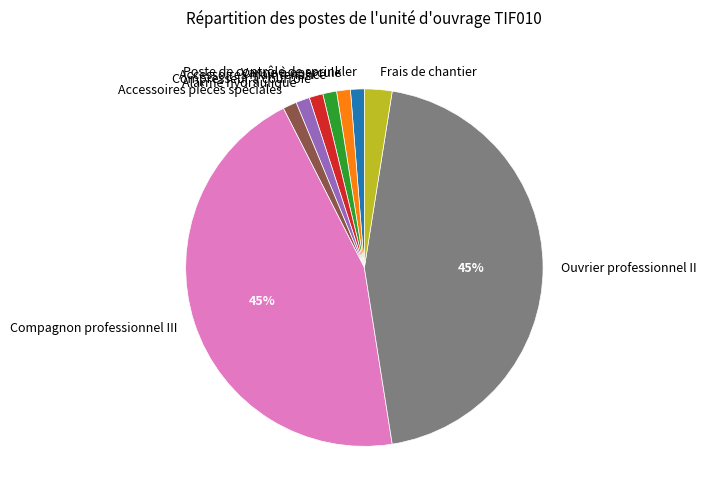

True or false: Compresseur à courroie accounts for 1% of the total.

True